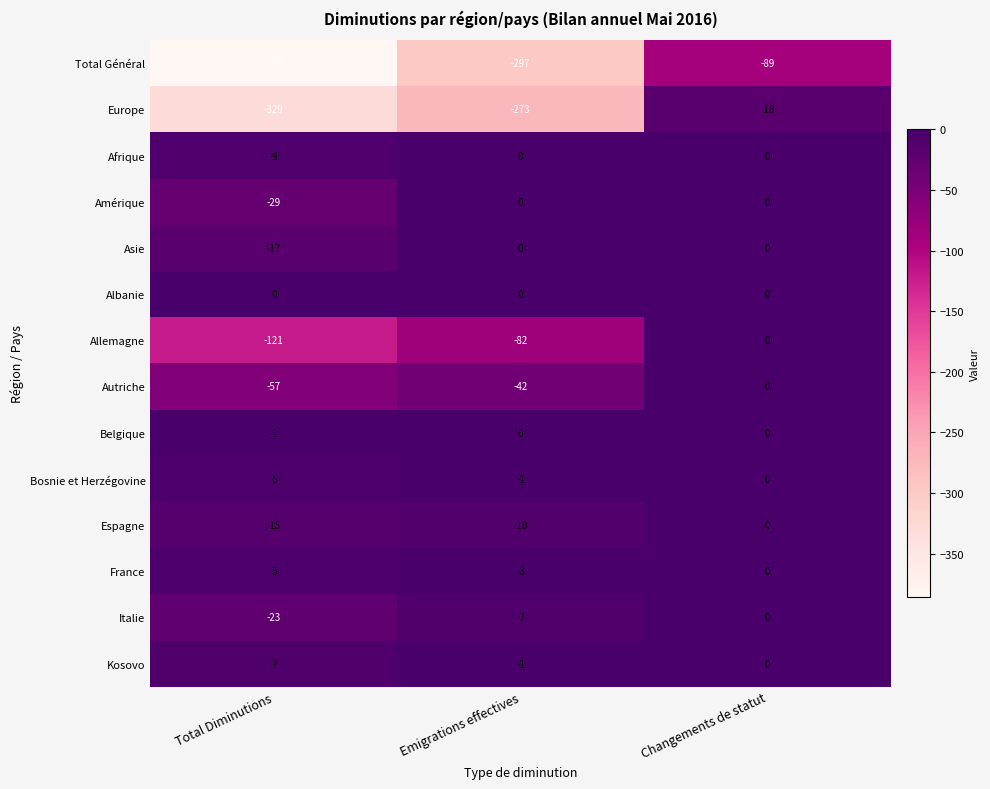

What is the difference between the maximum and minimum values in the Amérique series?

29